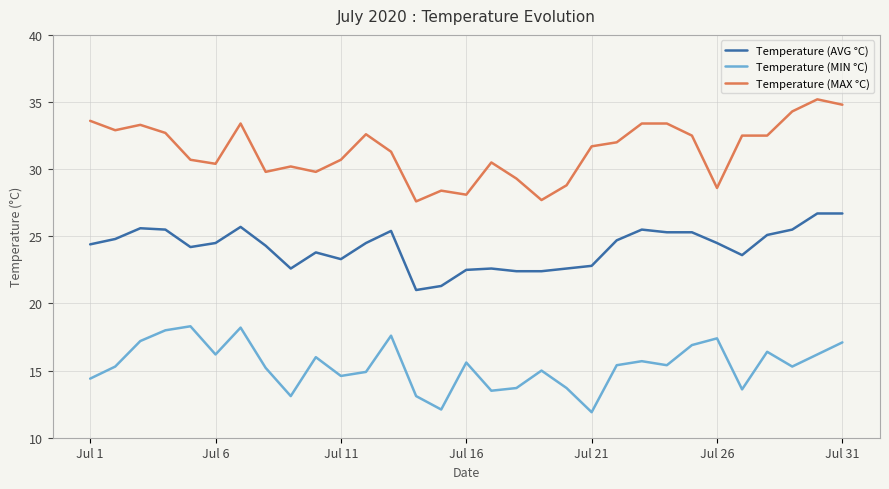

What is the smallest value displayed?

11.9